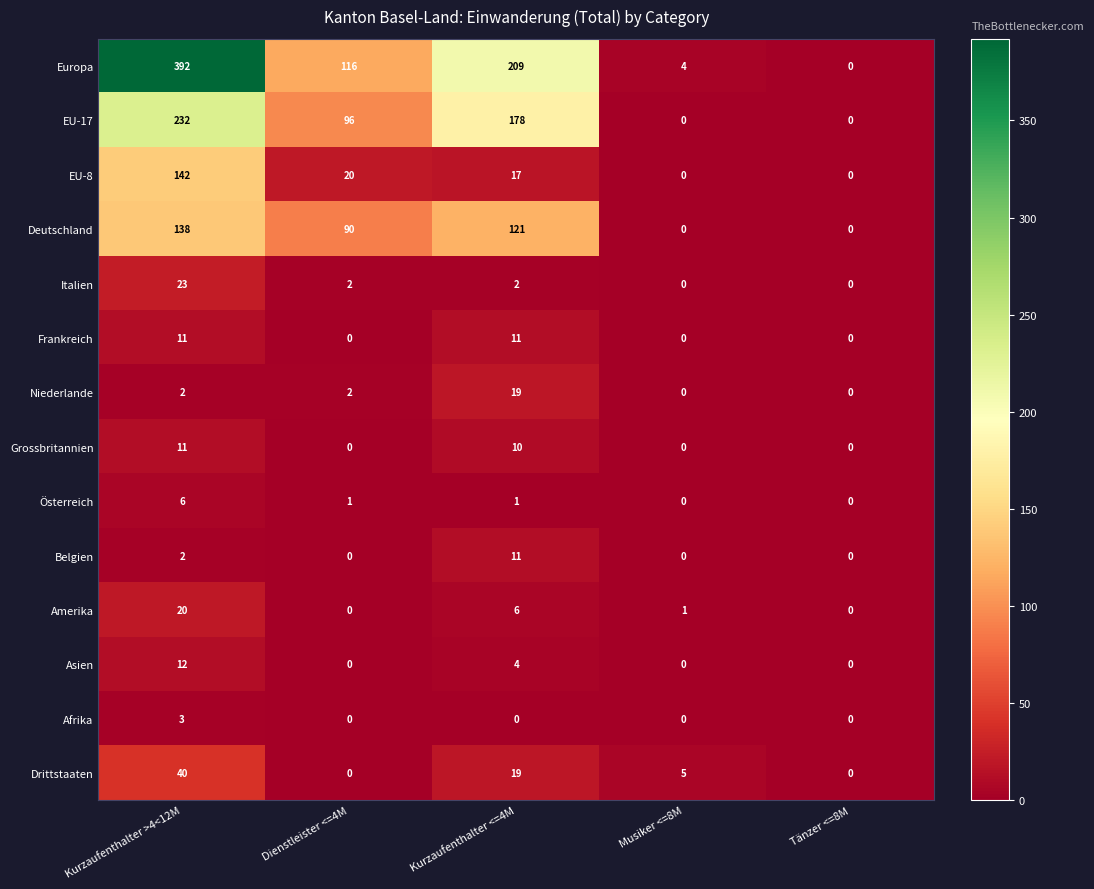

What is the sum of all Amerika values?

27